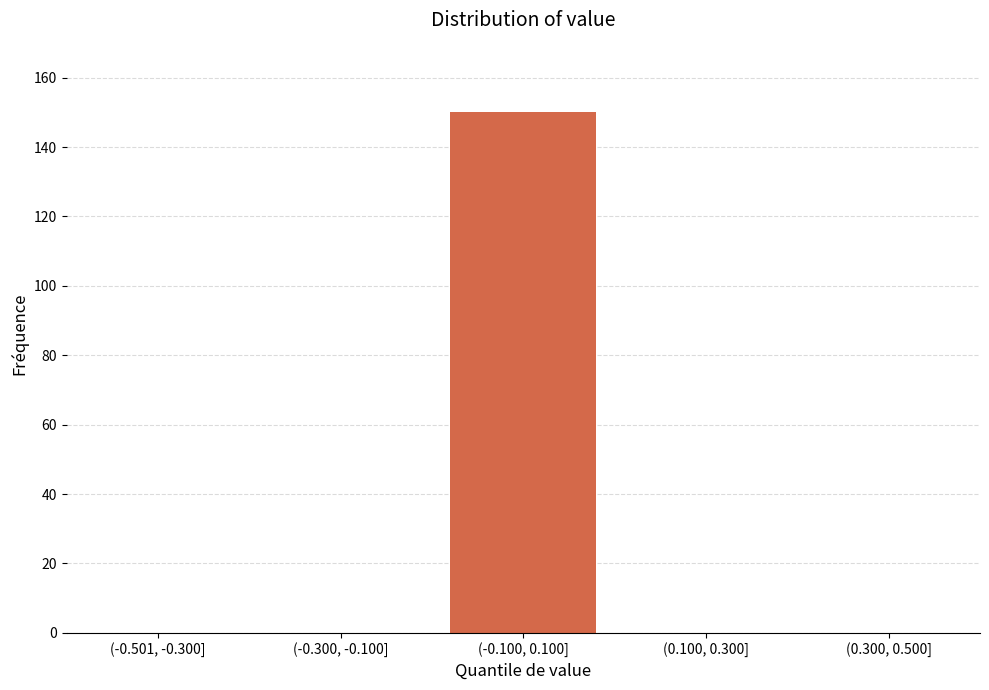

Reading left to right, list all the values displayed in this chart.

(-0.501, -0.300]=0	(-0.300, -0.100]=0	(-0.100, 0.100]=150	(0.100, 0.300]=0	(0.300, 0.500]=0